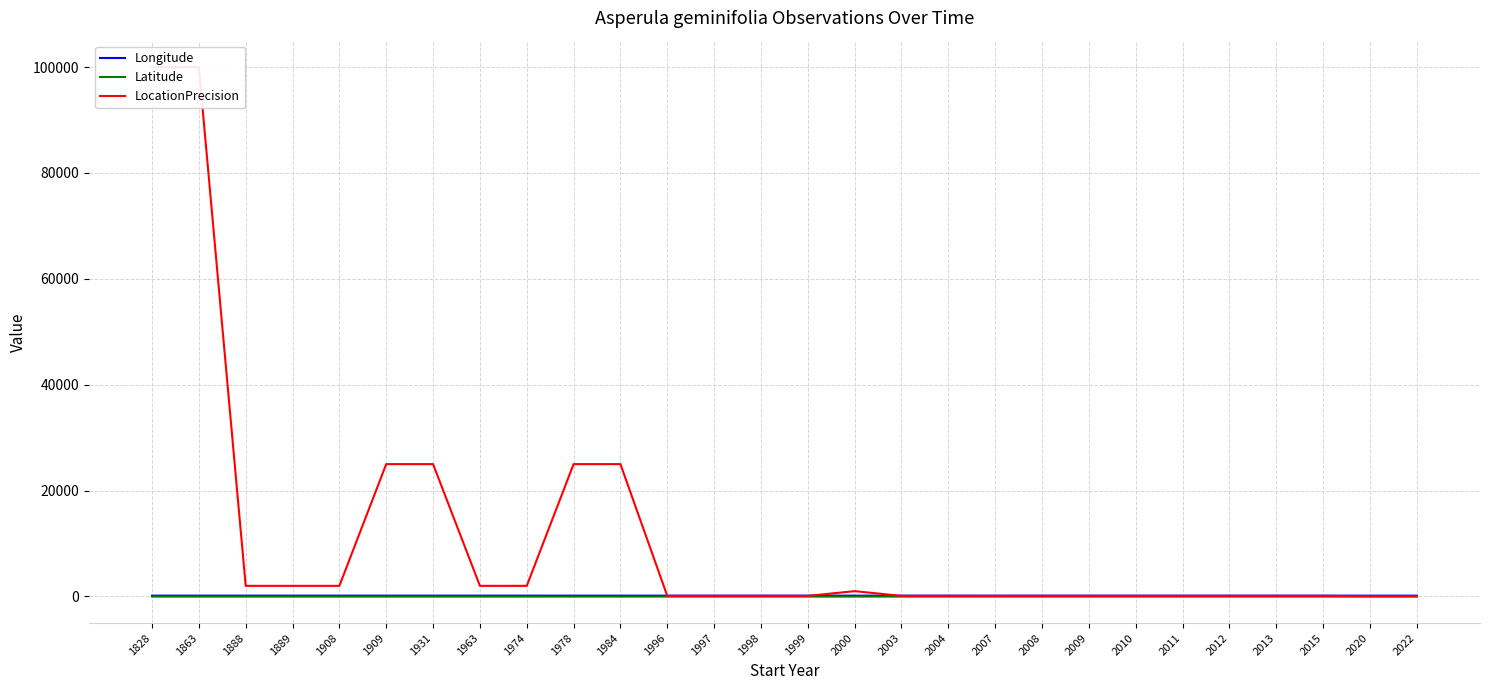

What is the difference between the maximum and second lowest values in the Longitude series?

4.6